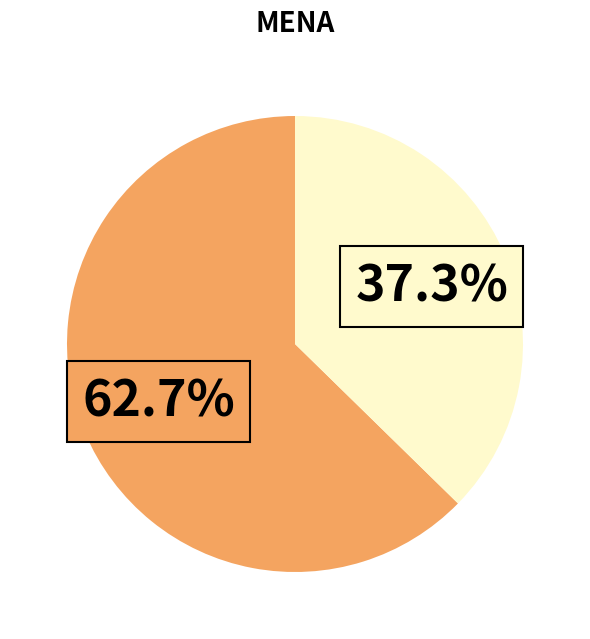

Does any single category account for the majority?

Yes